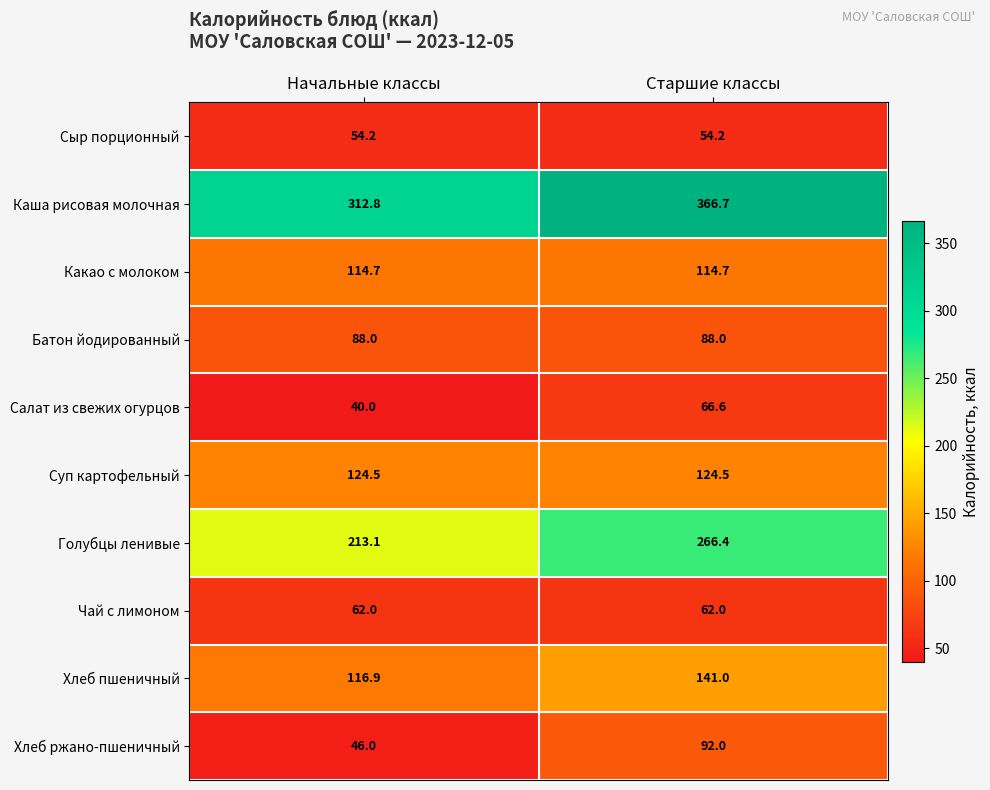

At which category is the sum across all series the highest?

Старшие классы